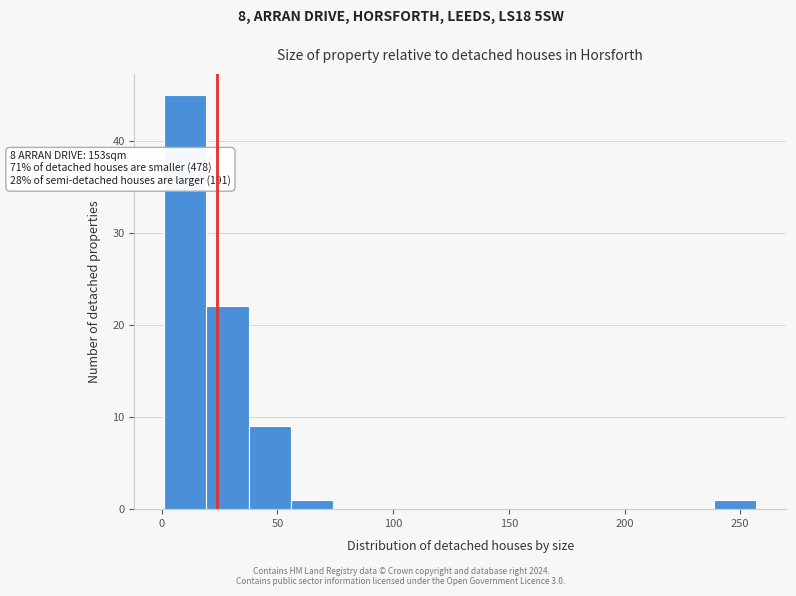

Around what value on the x-axis is the tallest bar? Give the approximate position of its centre, as read against the axis.

10